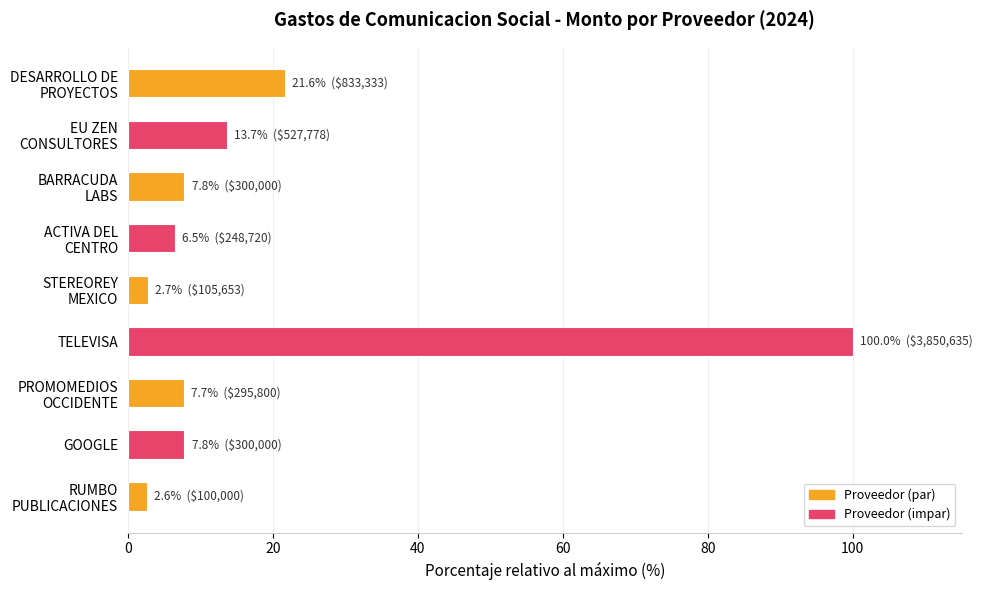

What is the difference between the second highest and second lowest values?

18.9